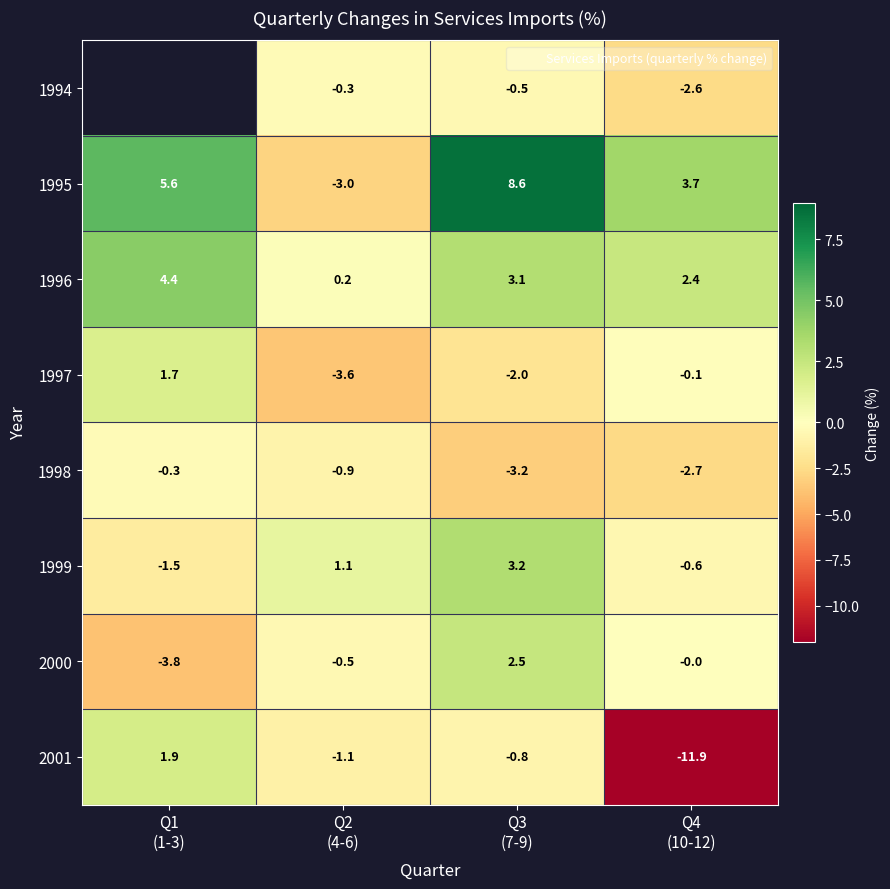

What is the greatest value displayed?

8.6